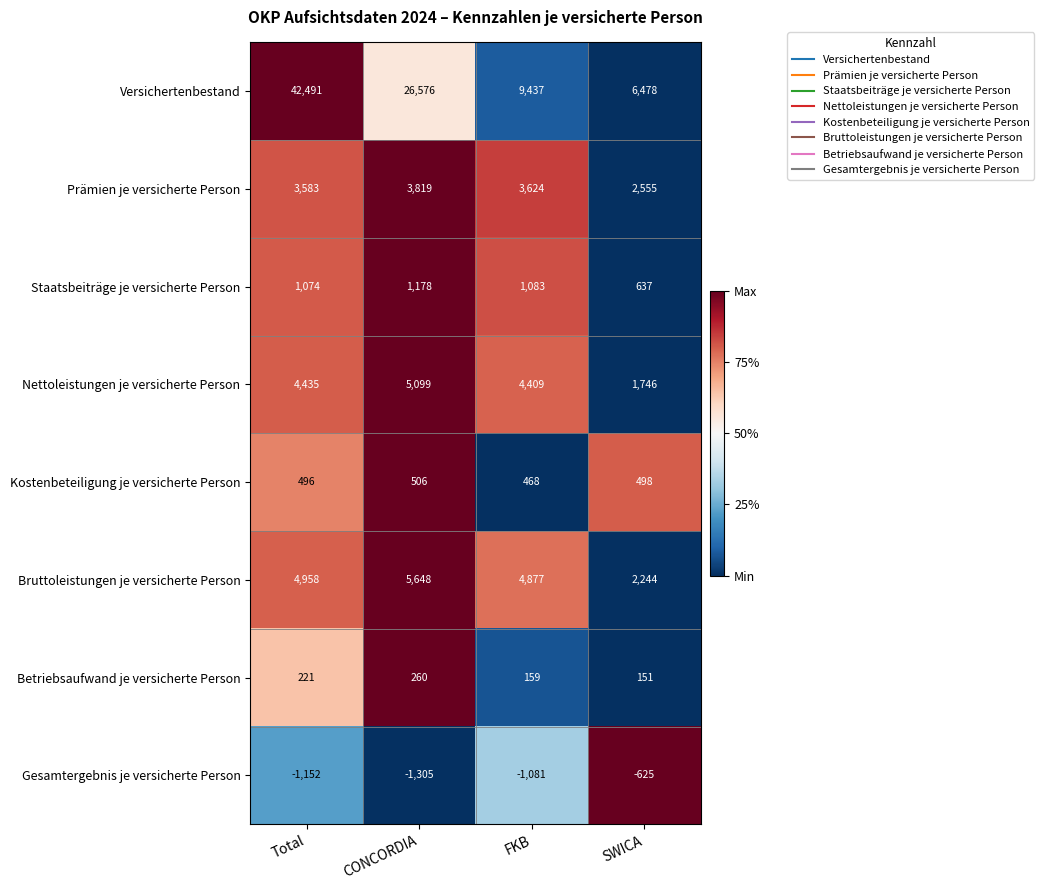

The Nettoleistungen je versicherte Person series shows 4409 at FKB. True or false?

True